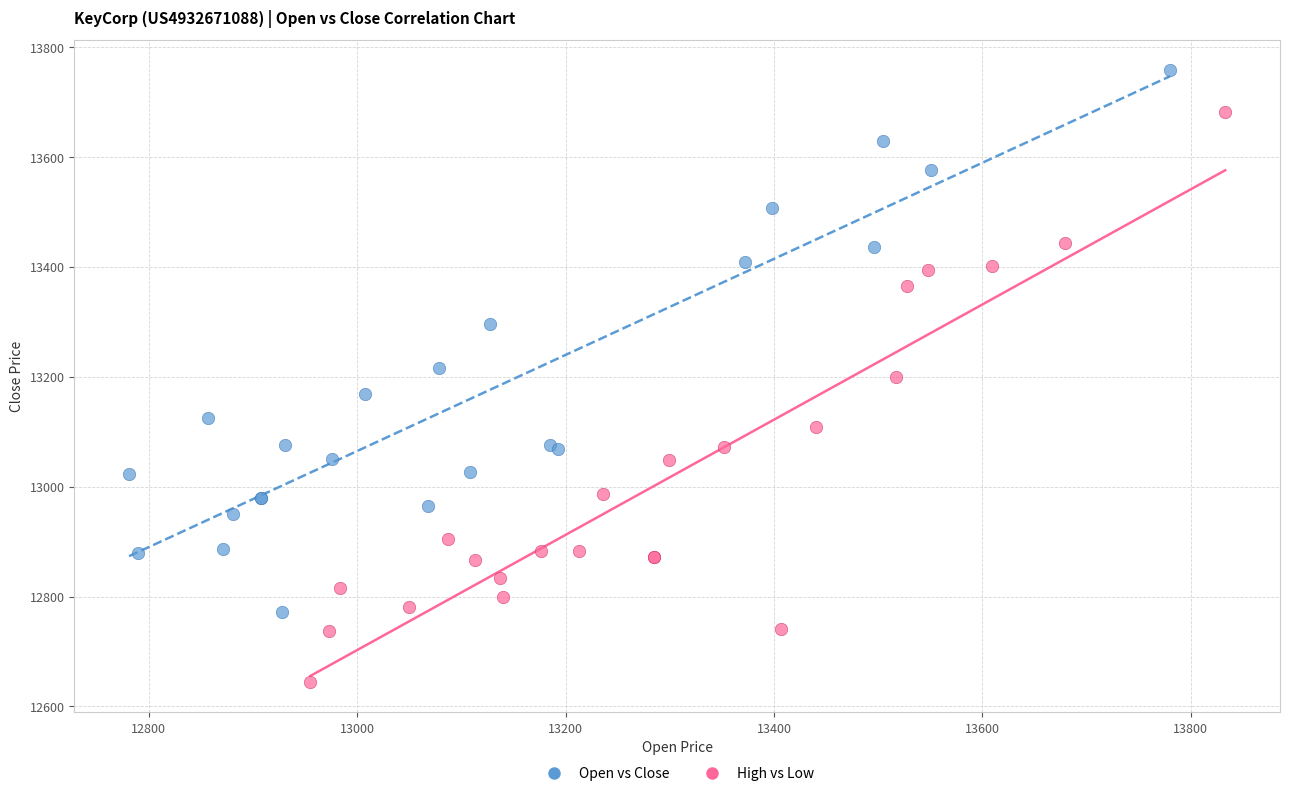

Which series reaches the maximum Y coordinate?

Open vs Close